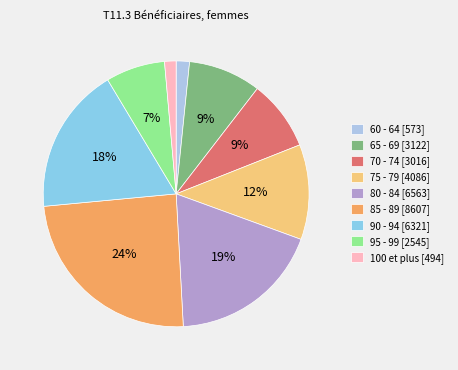

Does 95 - 99 represent more than half of the total?

No